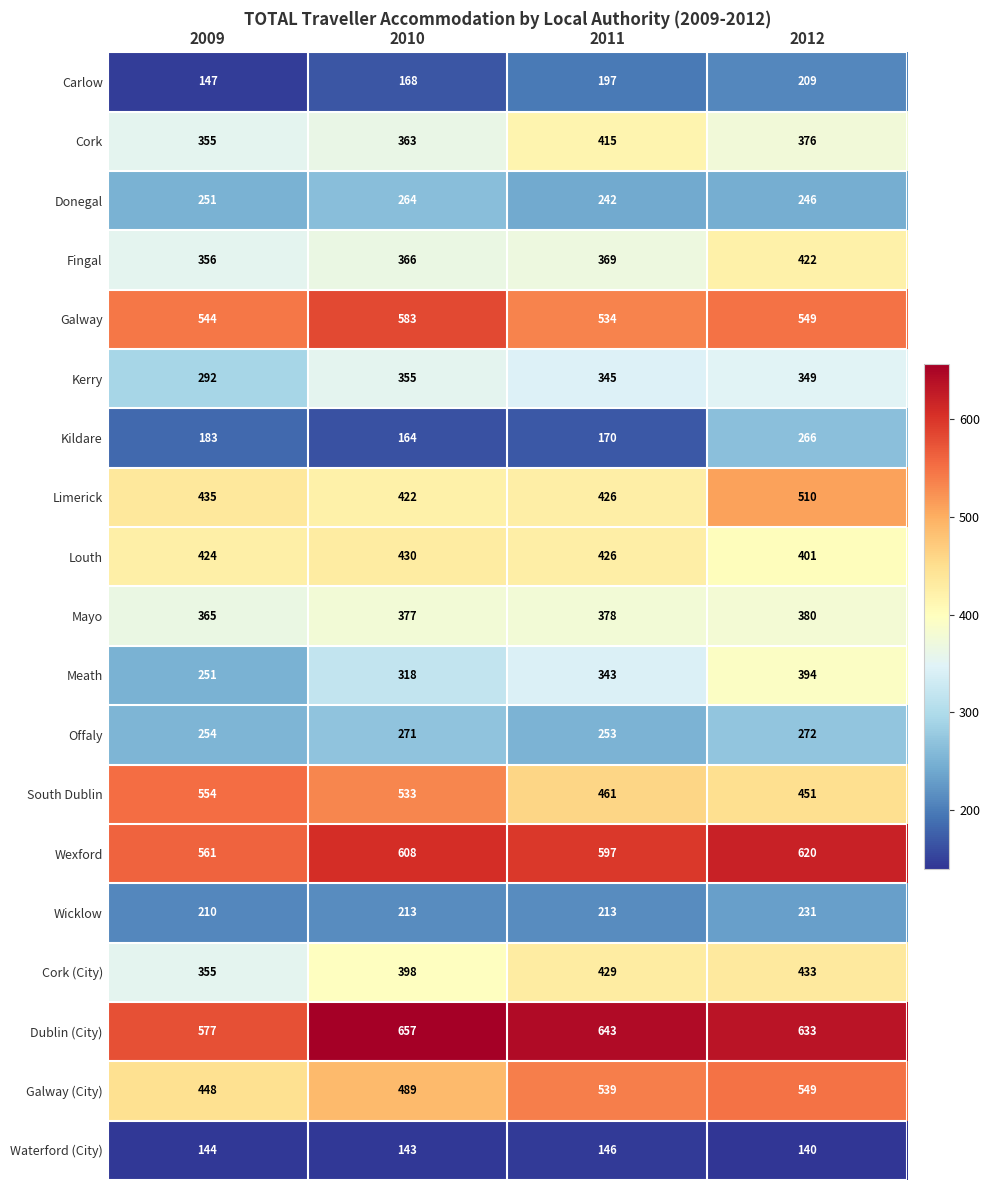

What is the spread (max minus min) of values at 2011?

497